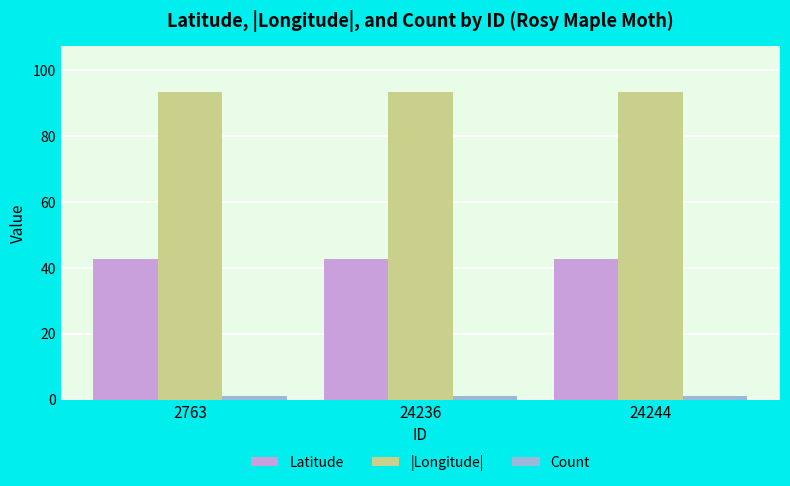

Is it true that |Longitude| equals 156.5 at 2763?

False